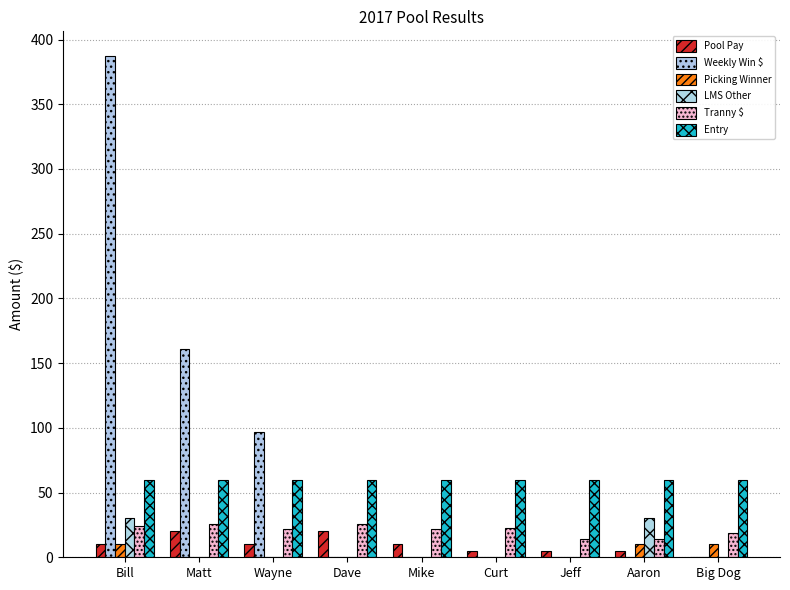

Which series has the largest total across all categories?

Weekly Win $